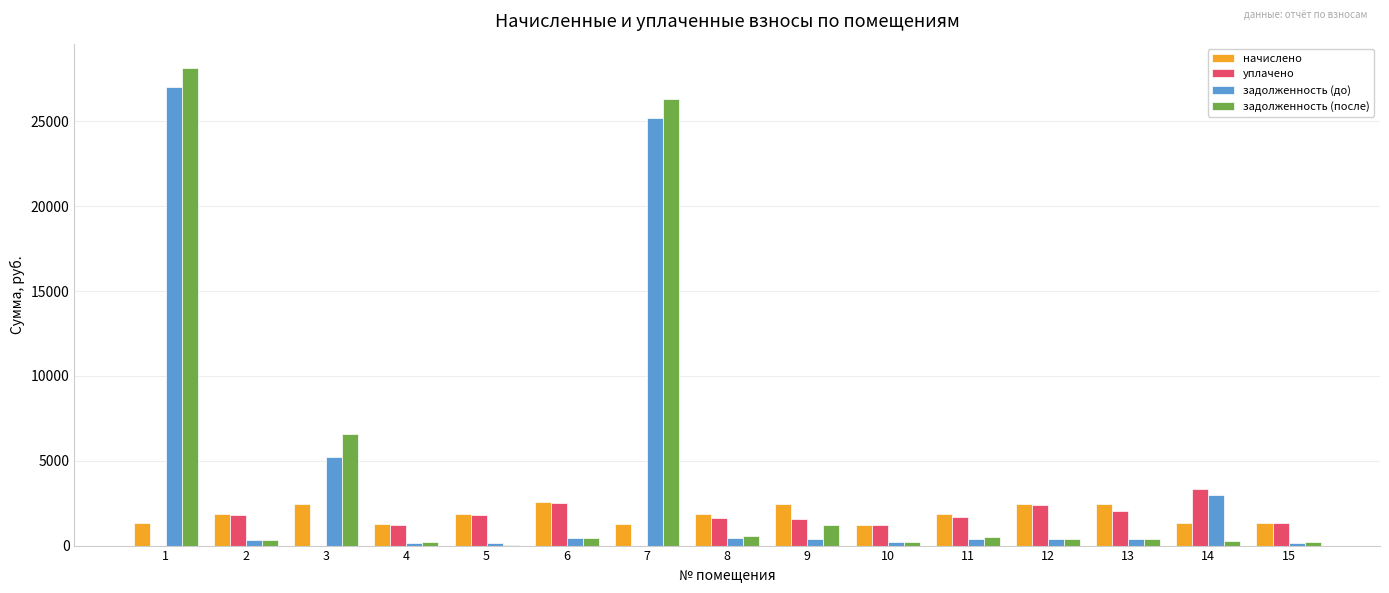

True or false: начислено has a value of 2461.4 at 13.

True